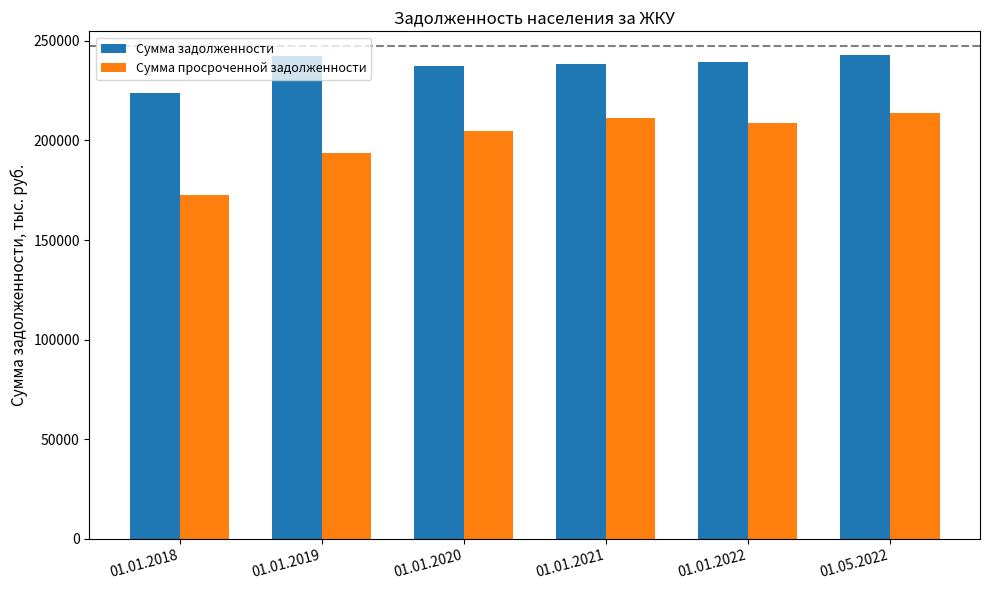

Between 01.01.2018 and 01.01.2019, which series saw the biggest shift?

Сумма просроченной задолженности